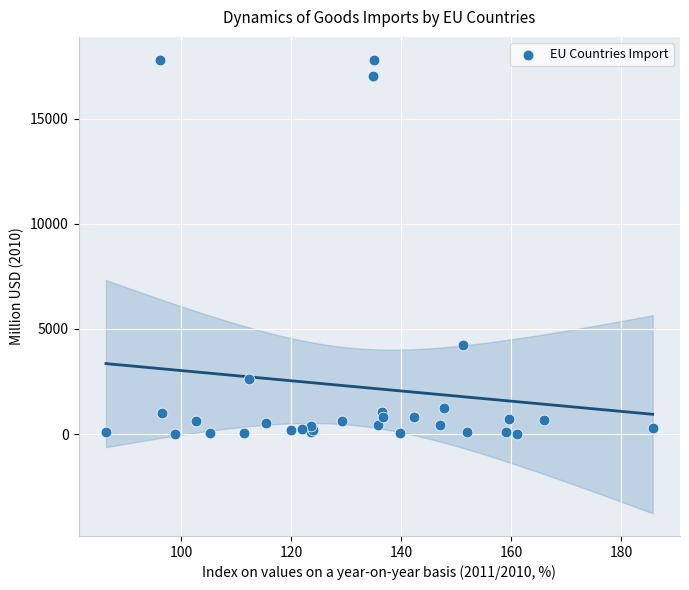

What Y value in the scatter plot is closest to 8913?

4224.8